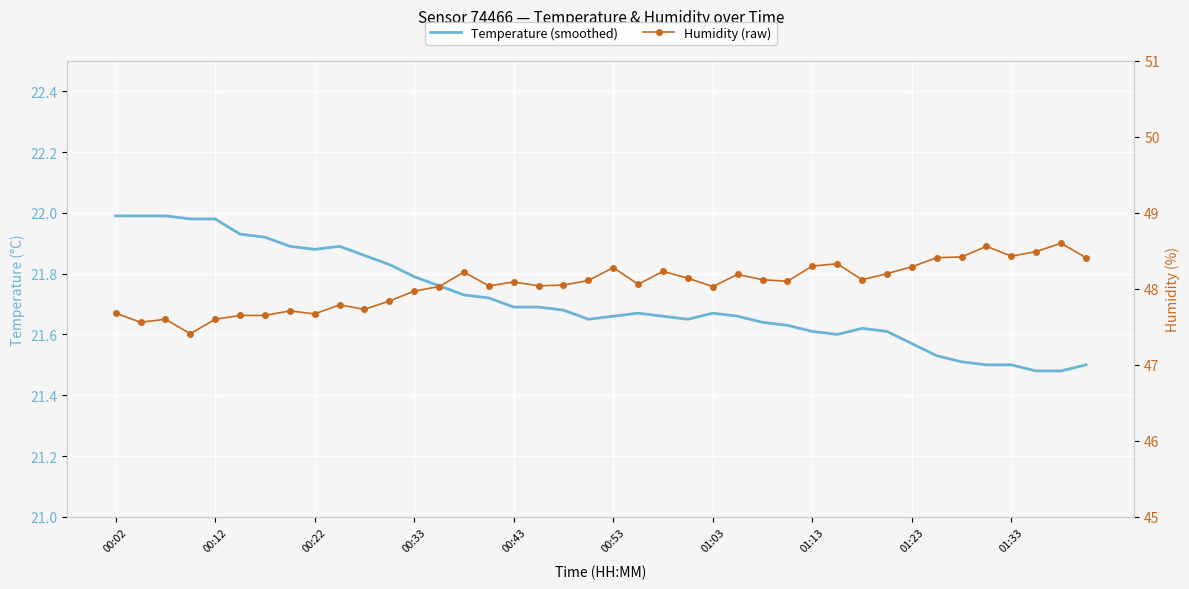

True or false: Temperature (smoothed) and Humidity (raw) intersect in this chart.

False